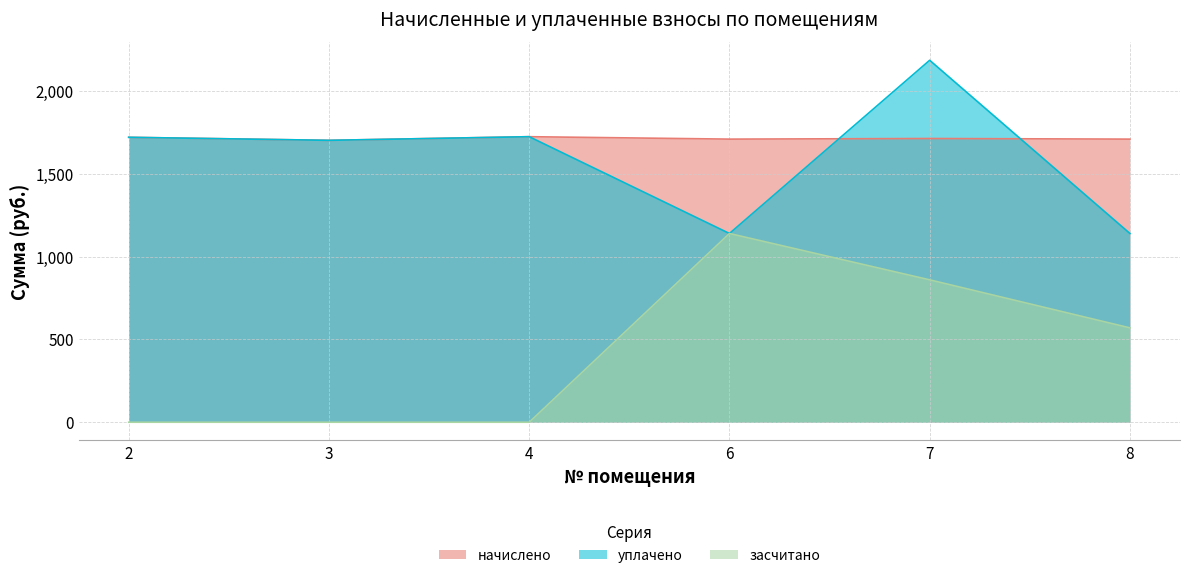

Reading right to left, transcribe all the data shown in this chart.

начислено: 1708.3	1712.0	1708.3	1723.0	1701.0	1719.4
уплачено: 1138.9	2184.3	1138.9	1723.0	1701.0	1719.4
засчитано: 569.5	859.3	1138.9	0.0	0.0	0.0